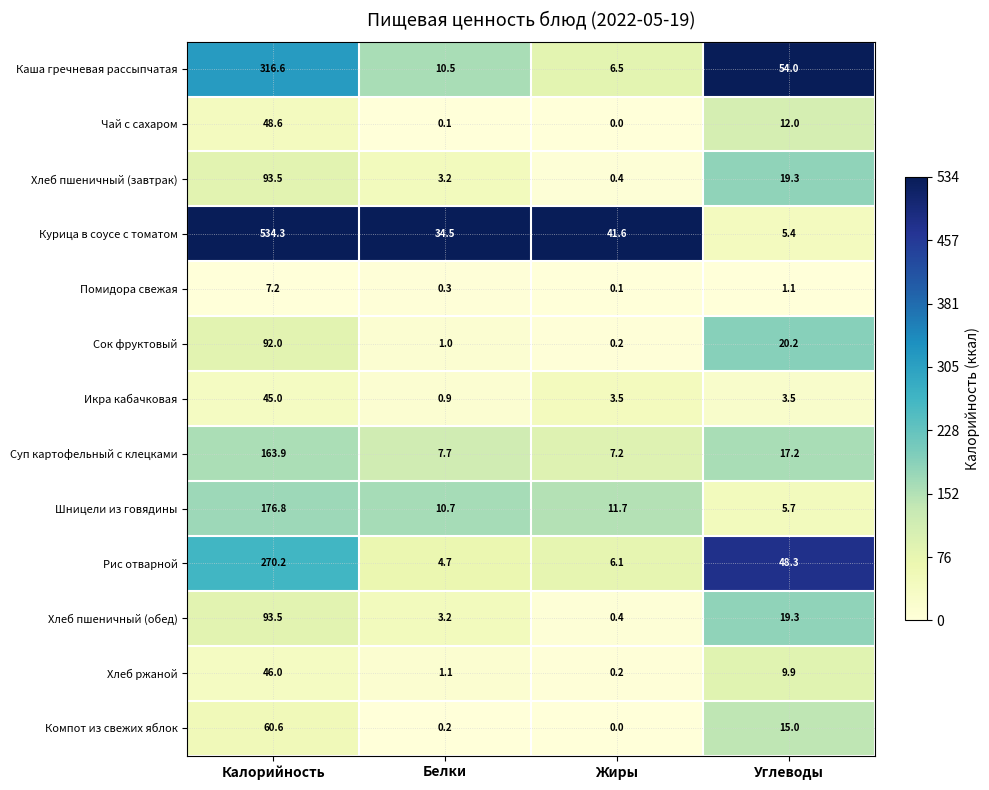

What is the sum of all Сок фруктовый values?

113.4